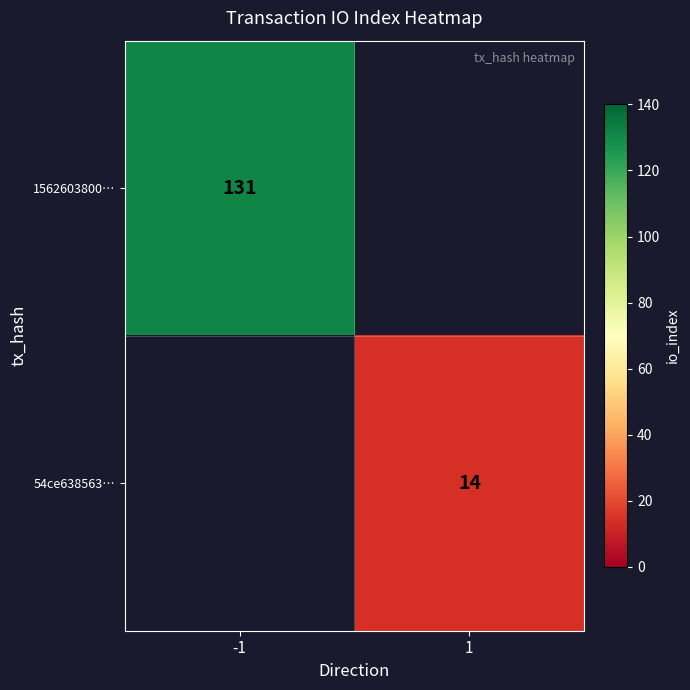

At which category does the chart reach its minimum across all series?

1